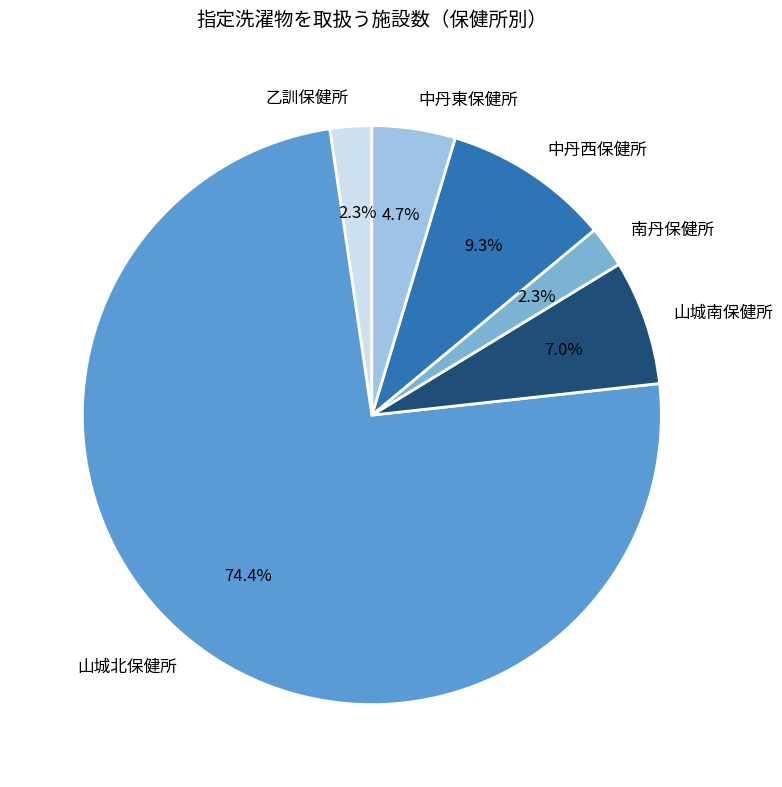

Which category accounts for the majority?

山城北保健所